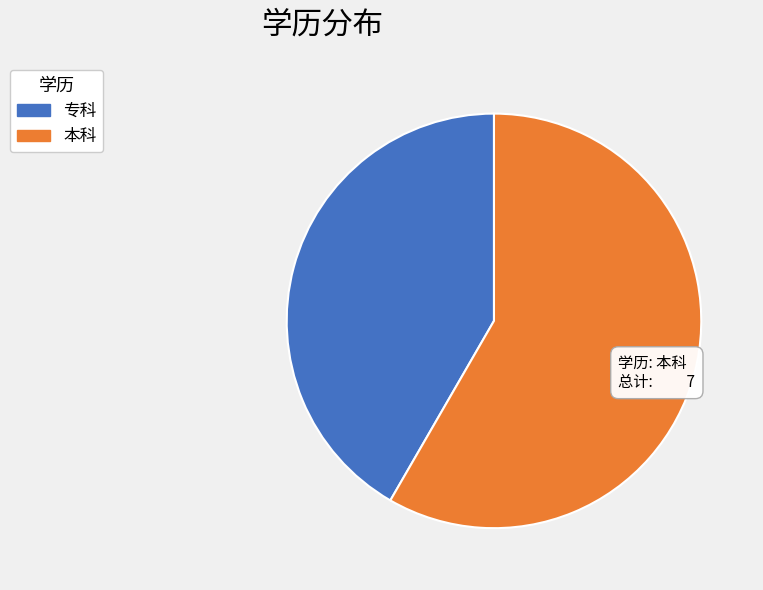

How many segments does this pie chart have?

2